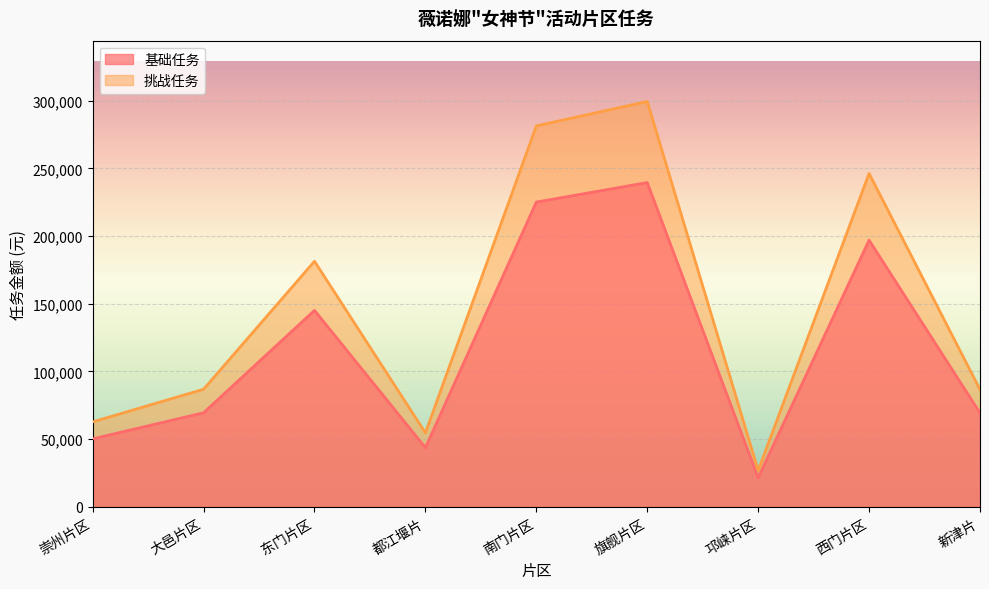

True or false: 基础任务 and 挑战任务 intersect in this chart.

False